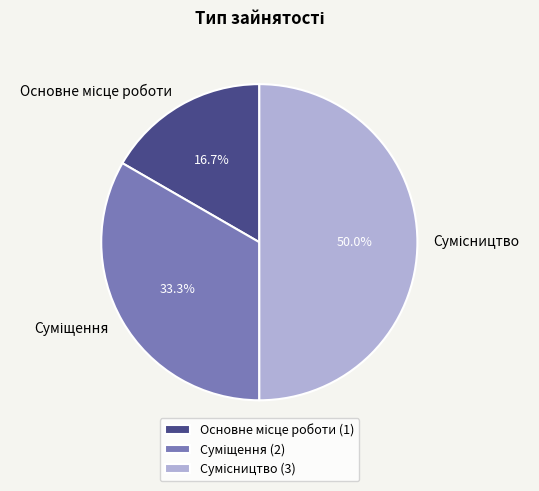

How many segments does this pie chart have?

3